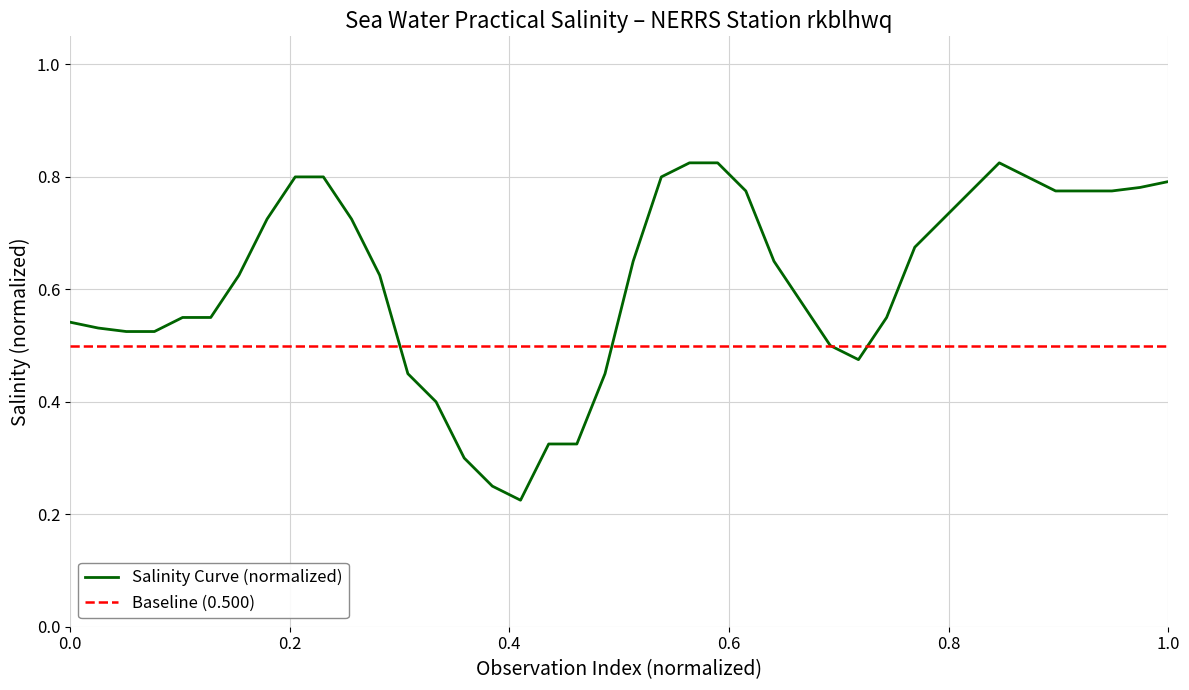

Rank the series by their average value, from highest to lowest.

Salinity Curve (normalized), Baseline (0.500)